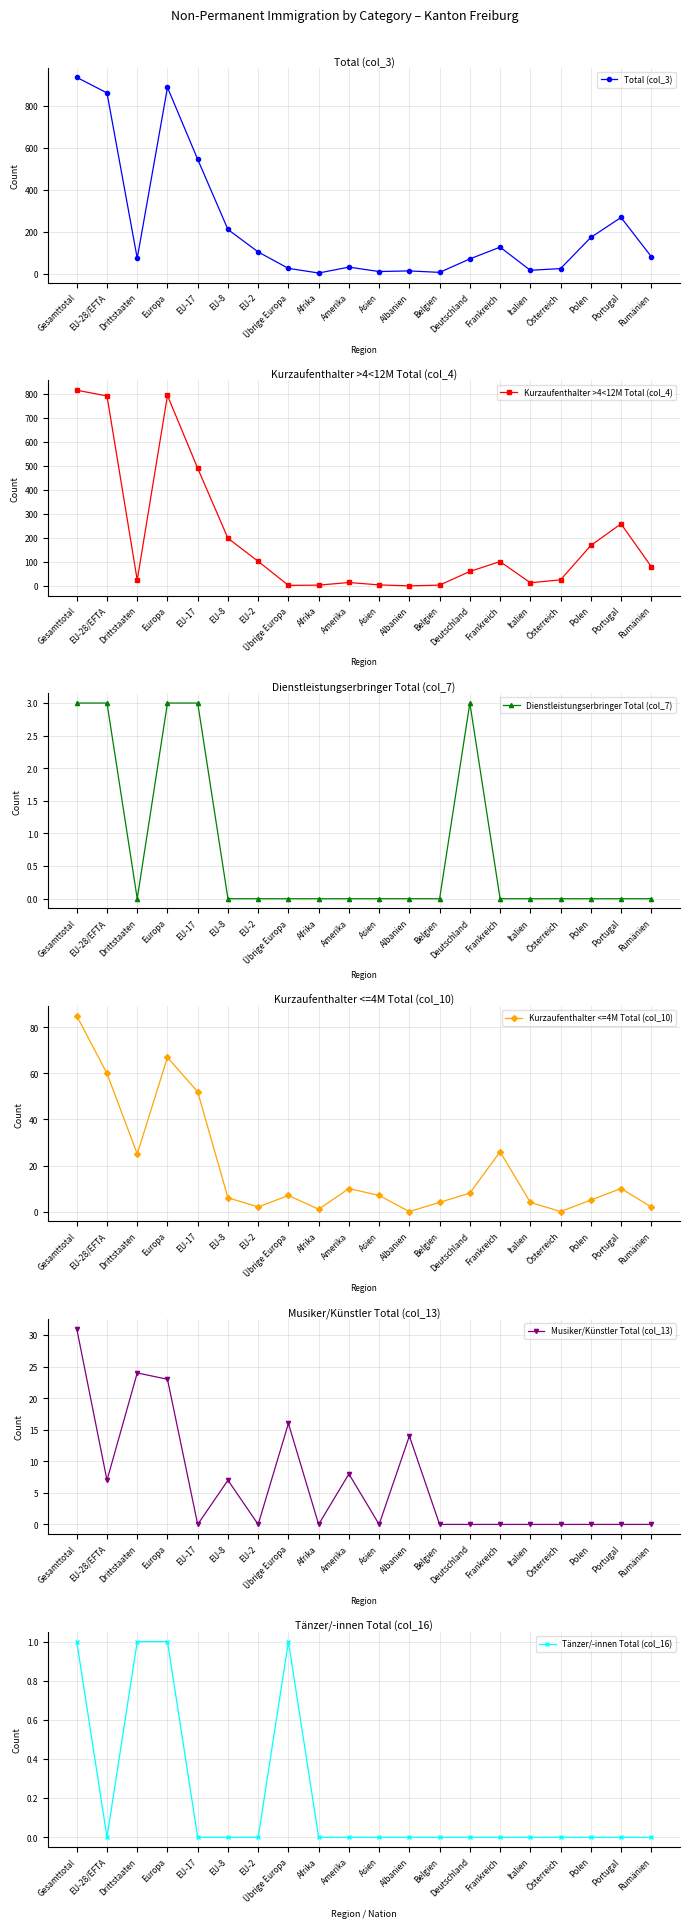

True or false: Kurzaufenthalter >4<12M Total (col_4) and Dienstleistungserbringer Total (col_7) cross at least once.

False